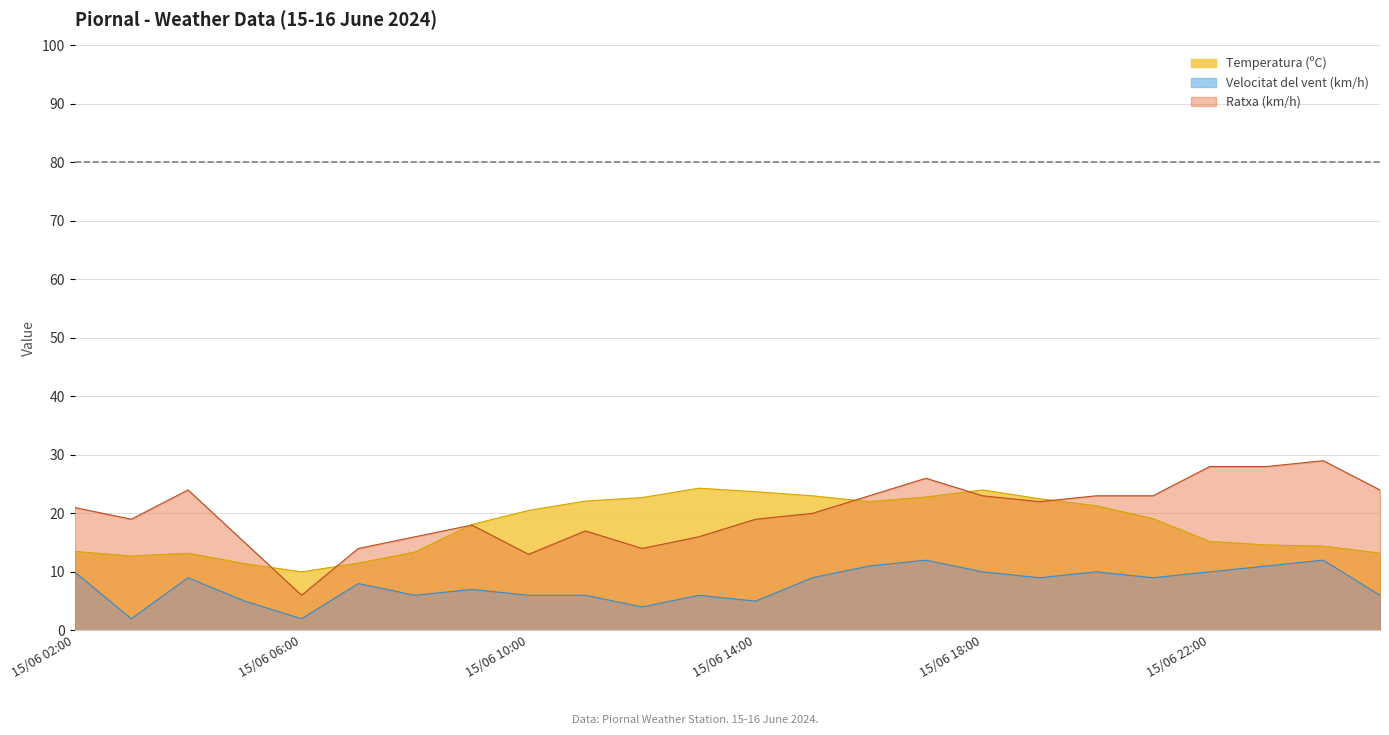

Which category has the lowest value in the Ratxa (km/h) series?

15/06 06:00